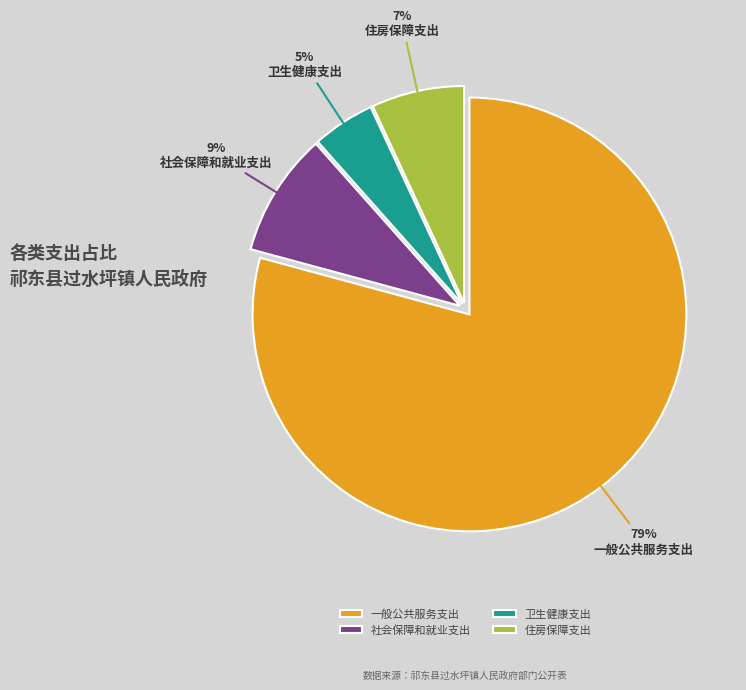

Rank the categories by value from lowest to highest.

卫生健康支出, 住房保障支出, 社会保障和就业支出, 一般公共服务支出